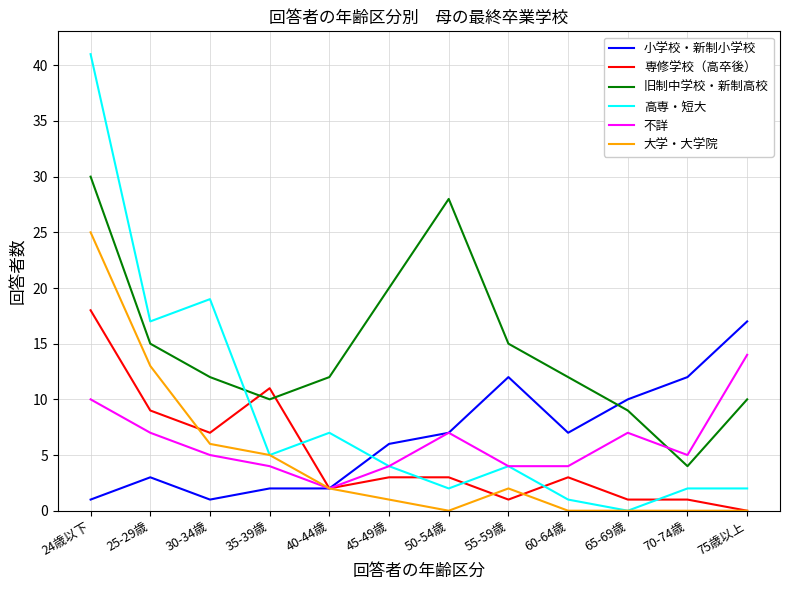

How many lines are shown in the chart?

6